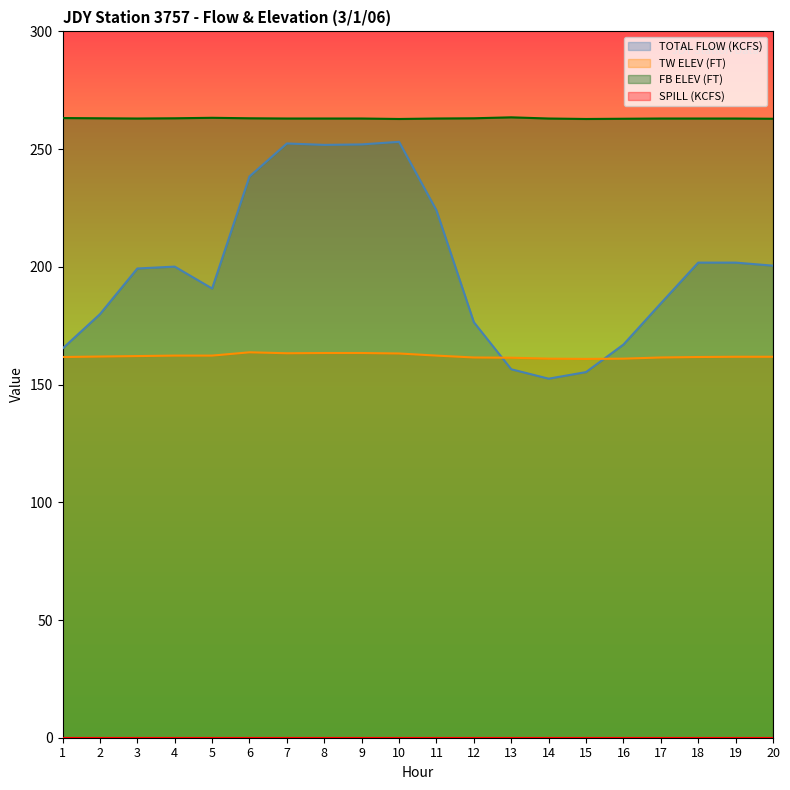

Reading left to right, what are all the values shown in this chart?

TOTAL FLOW (KCFS): 1=165.3	2=179.9	3=199.3	4=200.1	5=190.8	6=238.4	7=252.4	8=251.8	9=252.0	10=253.1	11=224.0	12=176.5	13=156.5	14=152.5	15=155.3	16=167.0	17=184.5	18=201.8	19=201.8	20=200.5
TW ELEV (FT): 1=161.7	2=161.9	3=162.1	4=162.3	5=162.3	6=163.7	7=163.3	8=163.4	9=163.4	10=163.2	11=162.3	12=161.5	13=161.4	14=161.0	15=160.9	16=161.0	17=161.5	18=161.7	19=161.8	20=161.8
FB ELEV (FT): 1=263.2	2=263.1	3=263.0	4=263.1	5=263.3	6=263.1	7=263.0	8=263.0	9=263.0	10=262.8	11=263.0	12=263.1	13=263.5	14=263.0	15=262.8	16=262.9	17=263.0	18=263.0	19=263.0	20=262.9